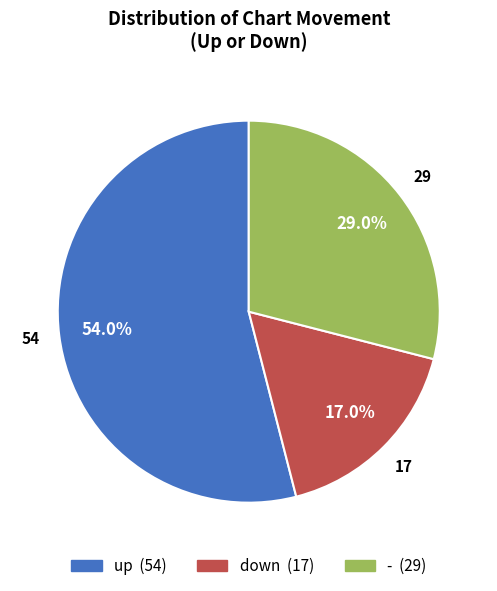

Rank the categories by value from lowest to highest.

down, -, up